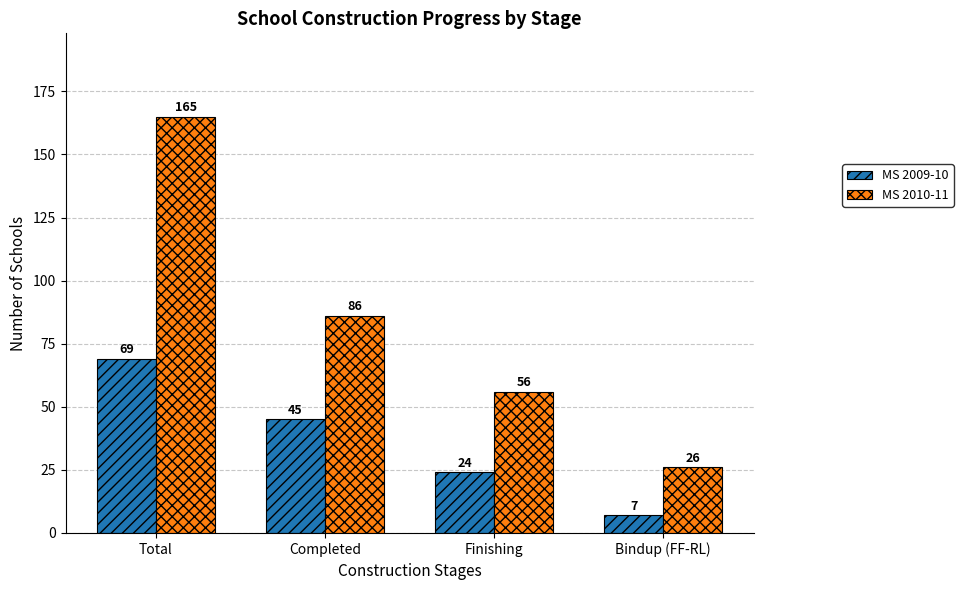

At which label does MS 2009-10 reach its minimum?

Bindup (FF-RL)